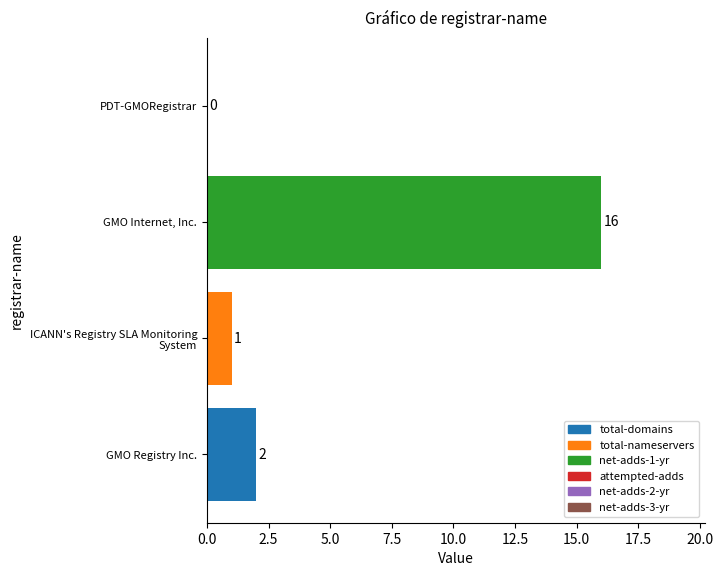

Is it true that the value at PDT-GMORegistrar is -8?

False